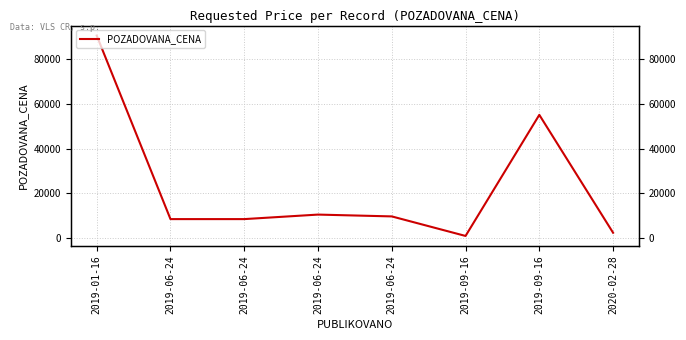

Read the value at 2019-06-24, to the nearest 10.

10610